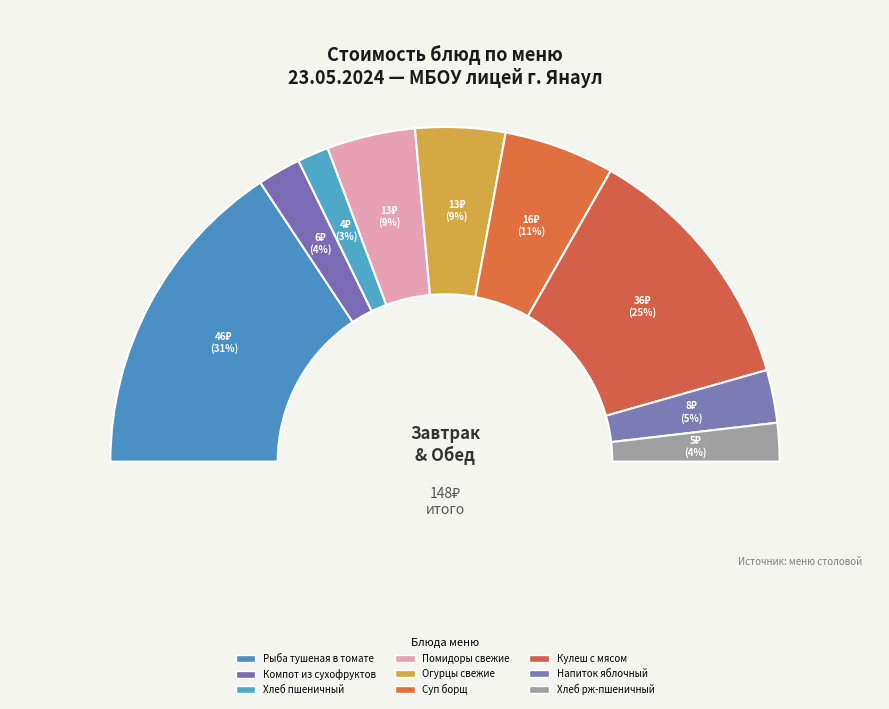

To the nearest percent, what portion does Помидоры
свежие represent?

9%